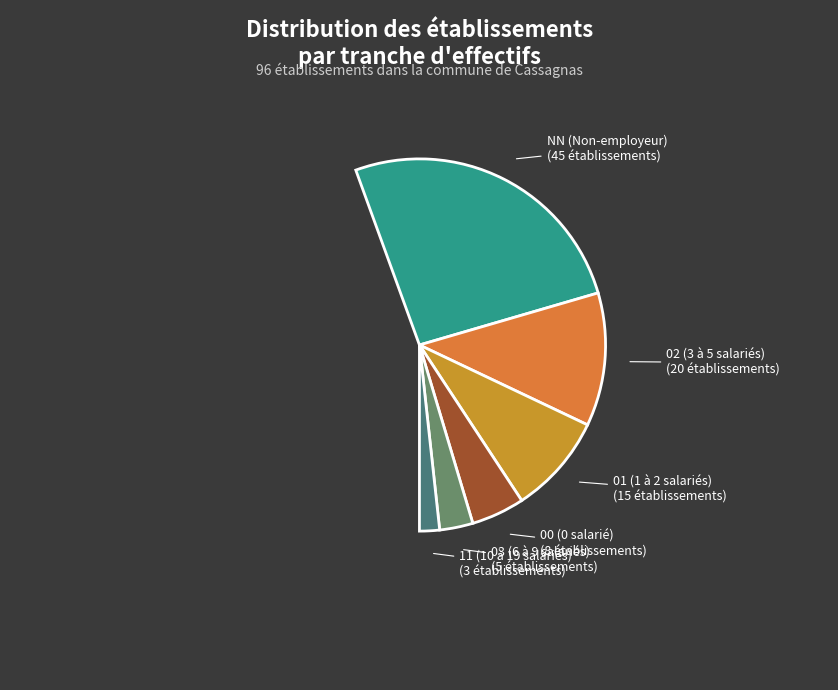

How many segments does this pie chart have?

6